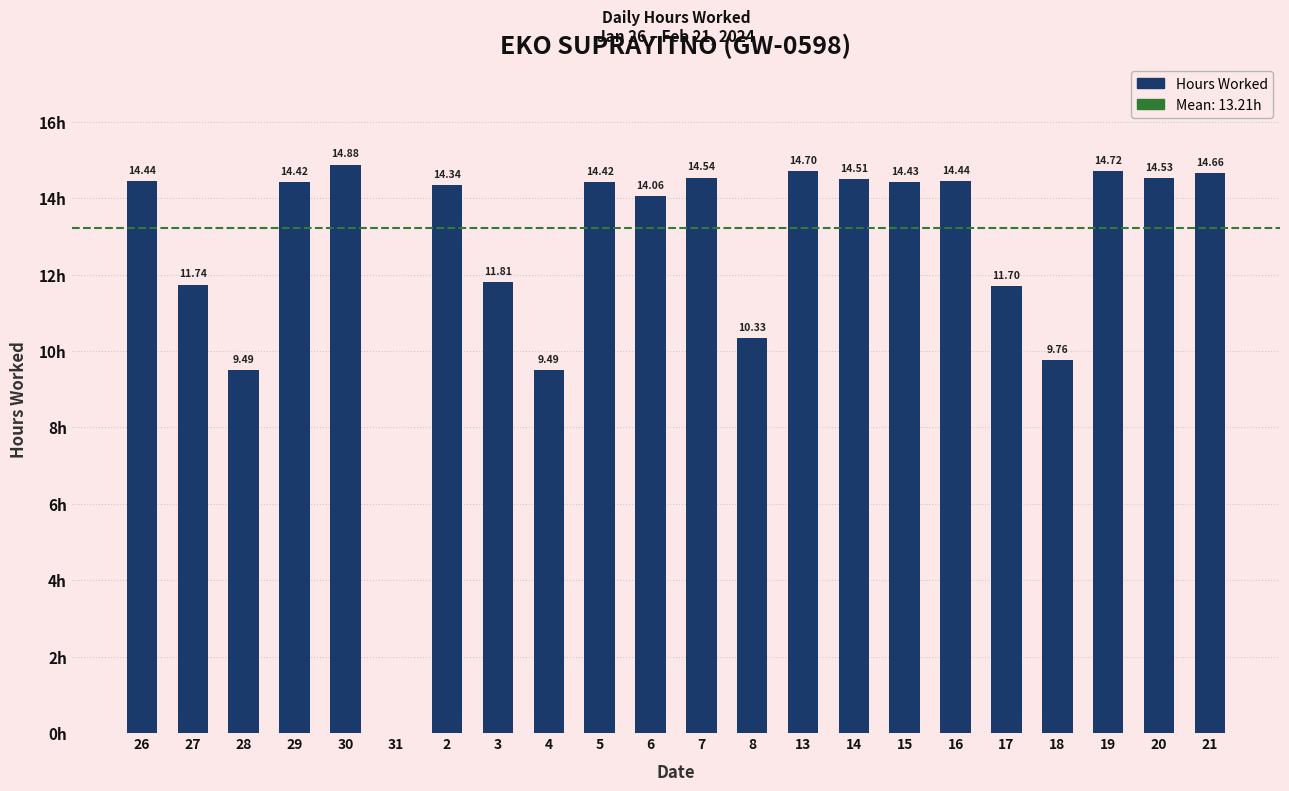

Are the bars horizontal?

No